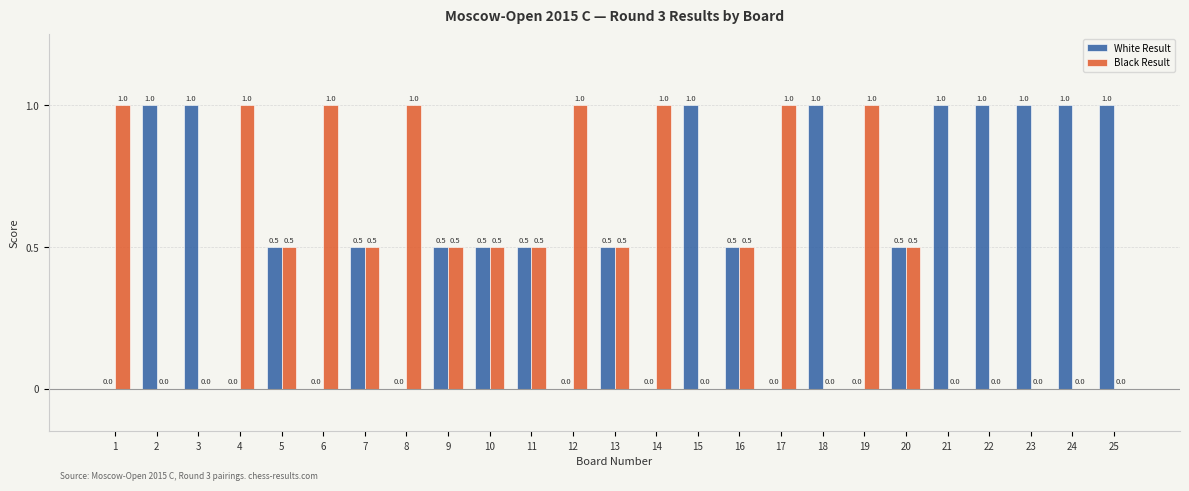

Count the Black Result values in the range 0 to 1.

25